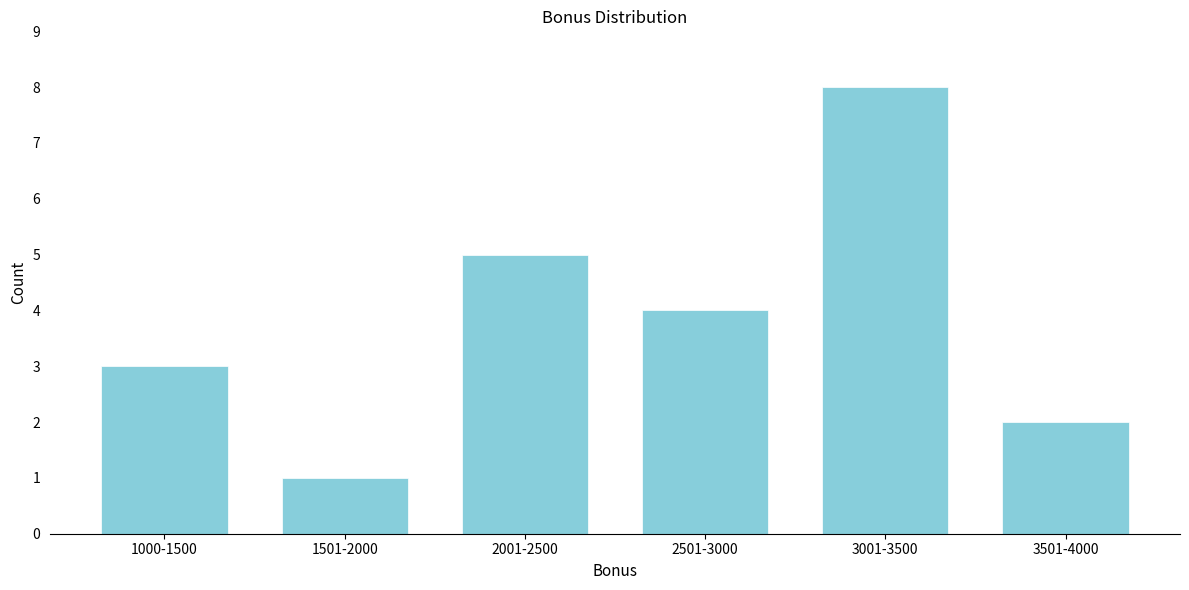

Reading right to left, extract all data points from this chart.

2	8	4	5	1	3